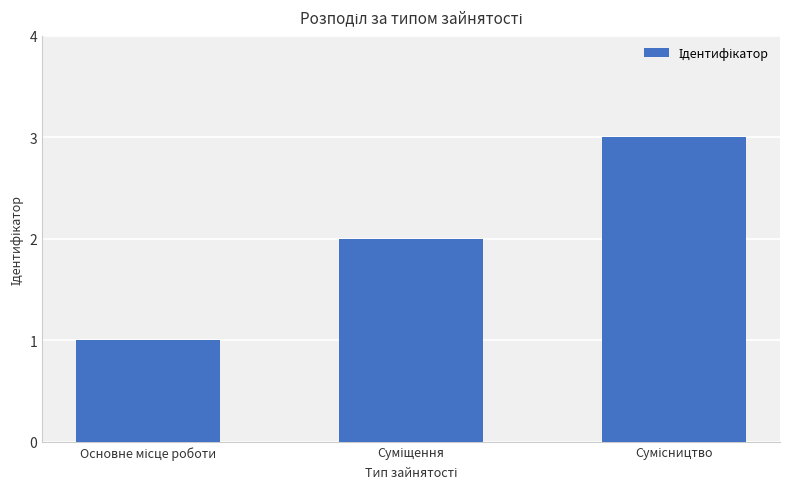

What is the maximum value shown in the chart?

3